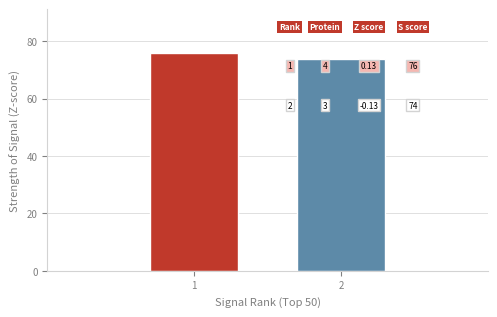

Reading left to right, what are all the values shown in this chart?

76	74